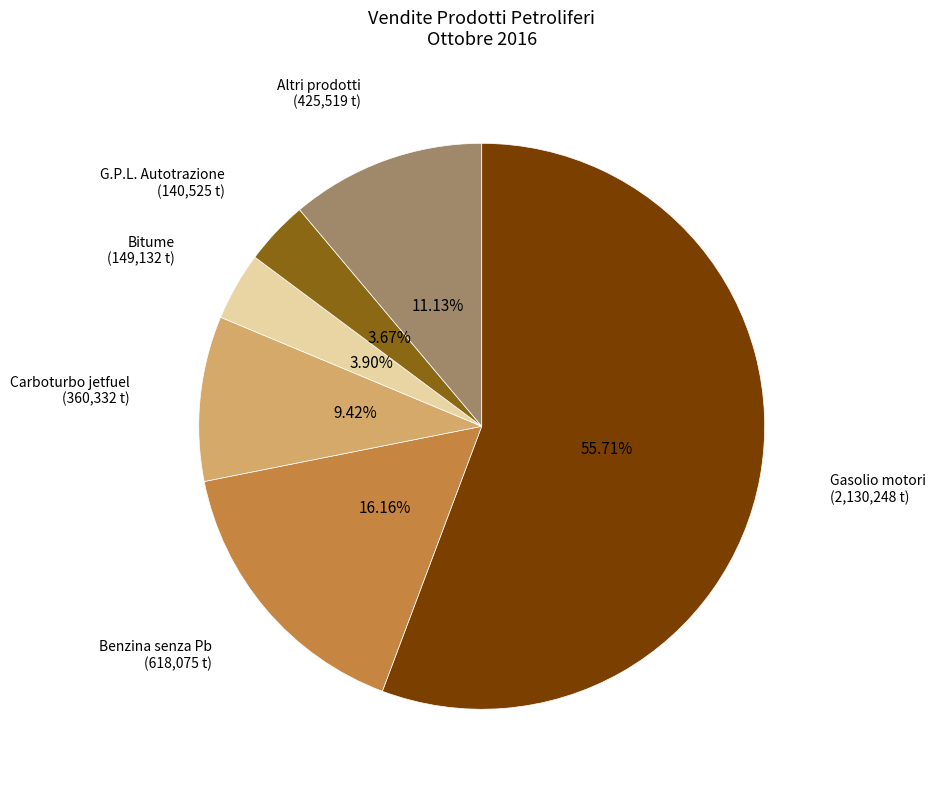

Is there any slice that represents more than half of the pie?

Yes